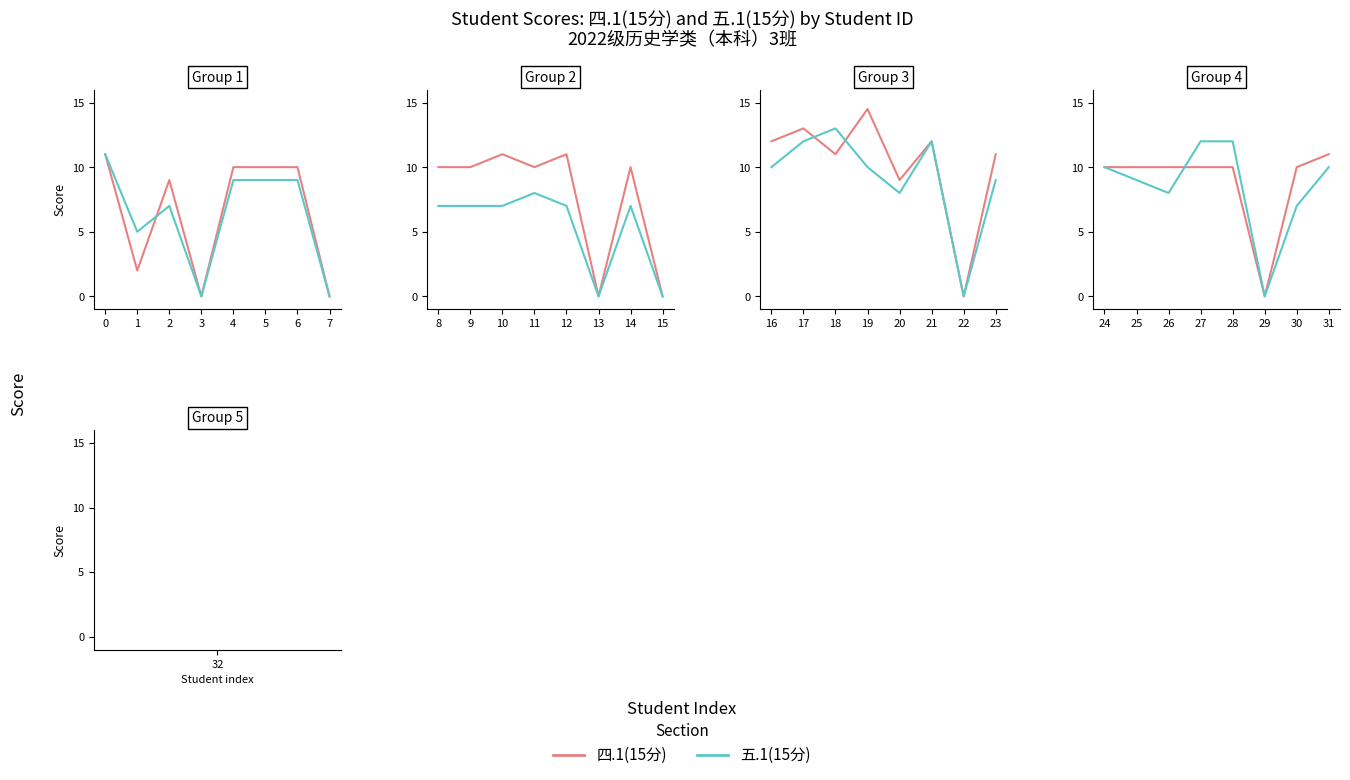

How many interior local valleys does the 四.1(15分) series have?

1